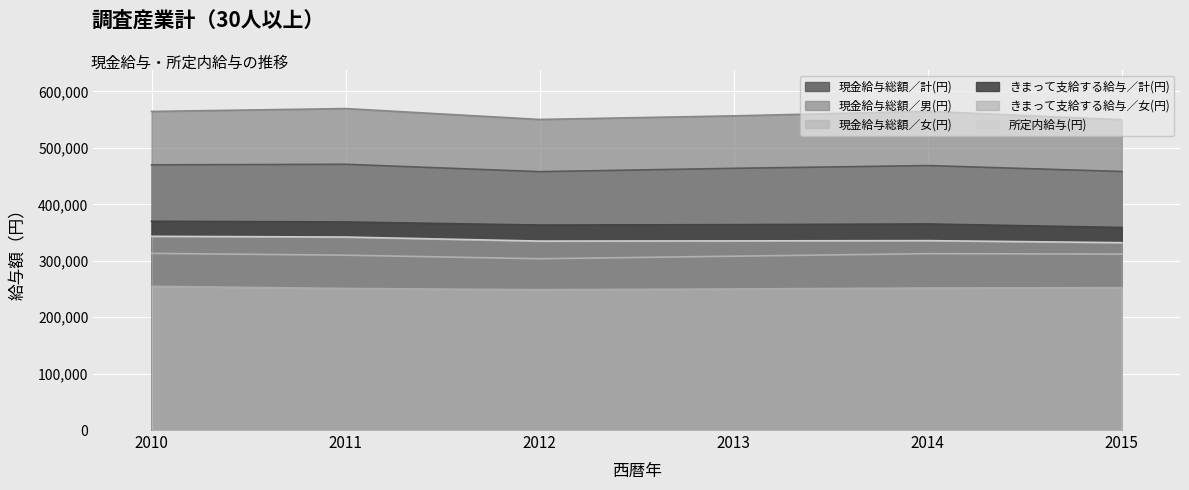

Reading left to right, extract all data points from this chart.

現金給与総額／計(円): 469974	470971	457897	463833	468699	458192
現金給与総額／男(円): 564626	569716	550412	556788	564806	549979
現金給与総額／女(円): 313052	309890	303588	308114	312570	311825
きまって支給する給与／計(円): 370025	368745	363267	363982	365203	358963
きまって支給する給与／女(円): 254693	250900	248751	249990	251717	252333
所定内給与(円): 343345	342036	334890	335218	335667	332078